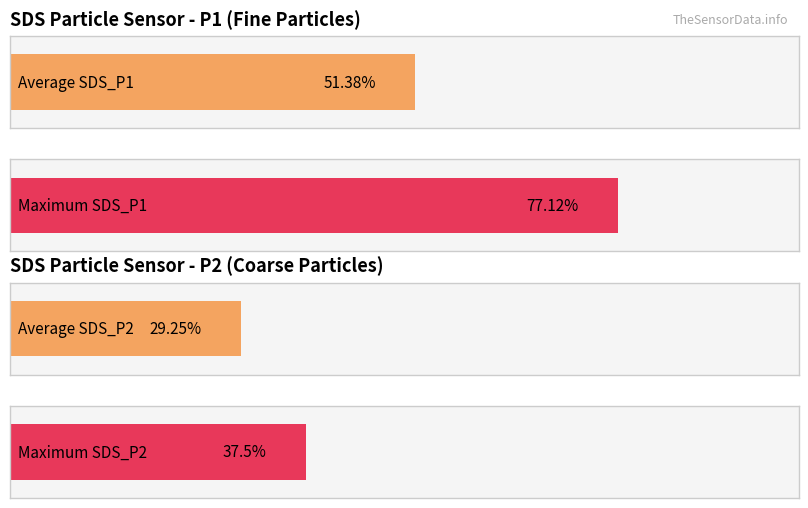

Is it true that SDS_P2 equals 3.5 at 00:35?

False